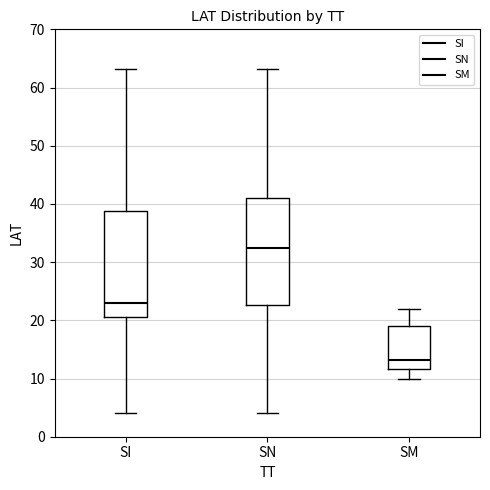

Reading left to right, transcribe this box plot: for each box, give where its median line is, the range the box spans, and where its two whiskers end, as read against the y-axis. The values are not printed on the chart, so give them approximately, as read against the axis.

SI: median 23, box 21 to 39, whiskers 4 to 63
SN: median 32, box 23 to 41, whiskers 4 to 63
SM: median 13, box 12 to 19, whiskers 10 to 22